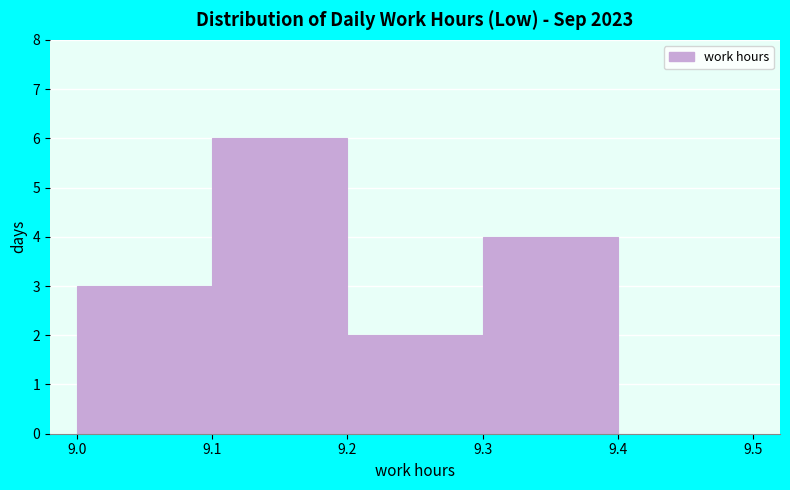

What is the height of the bar covering 9.2 to 9.3 on the x-axis? The values are not printed on the chart, so give them approximately, as read against the axis.

2